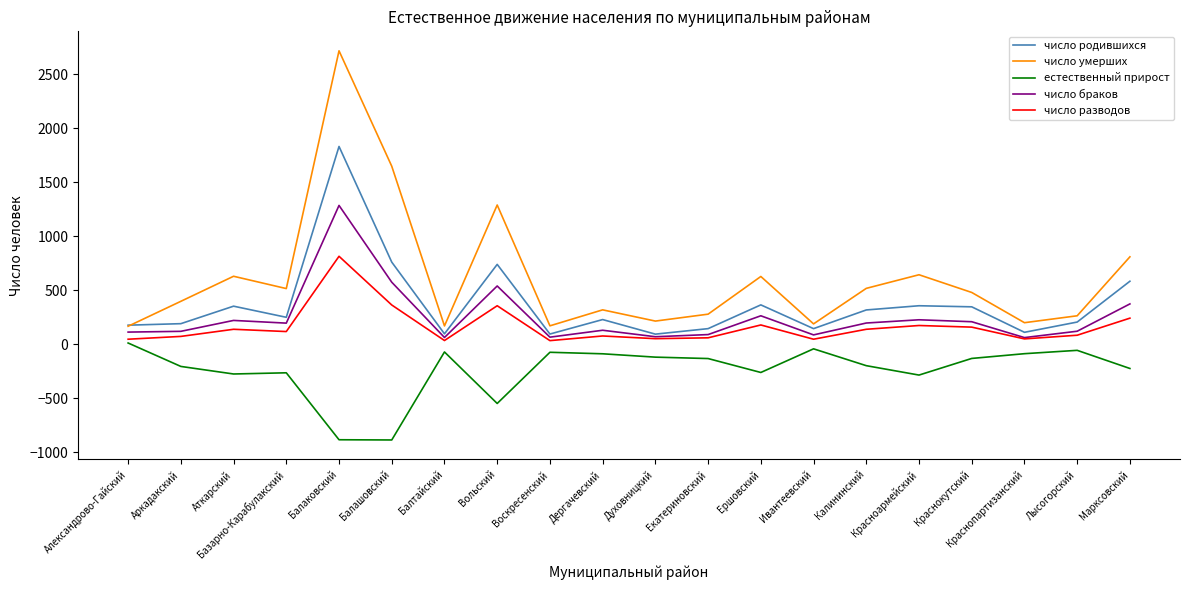

How many values in the число разводов series are below 116?

10